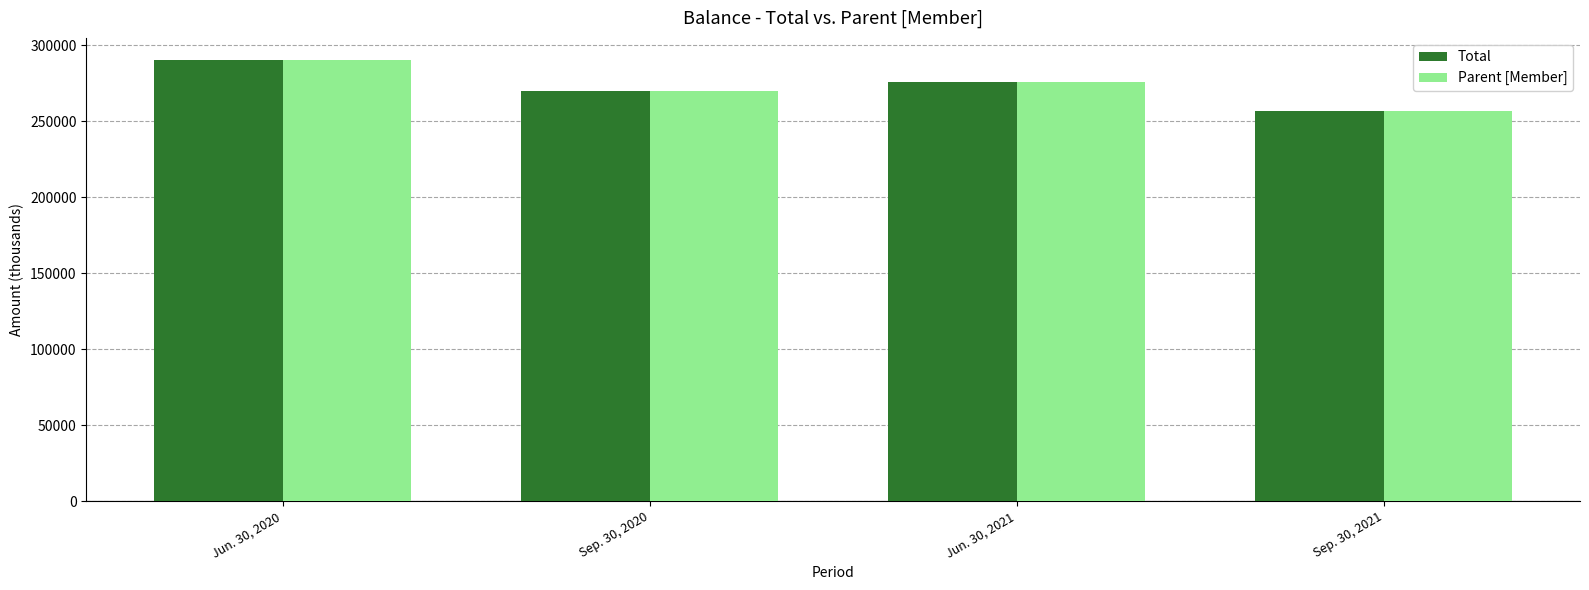

Reading left to right, what are all the values shown in this chart?

Total: Jun. 30, 2020=290213	Sep. 30, 2020=269542	Jun. 30, 2021=275980	Sep. 30, 2021=256747
Parent [Member]: Jun. 30, 2020=290213	Sep. 30, 2020=269542	Jun. 30, 2021=275980	Sep. 30, 2021=256747